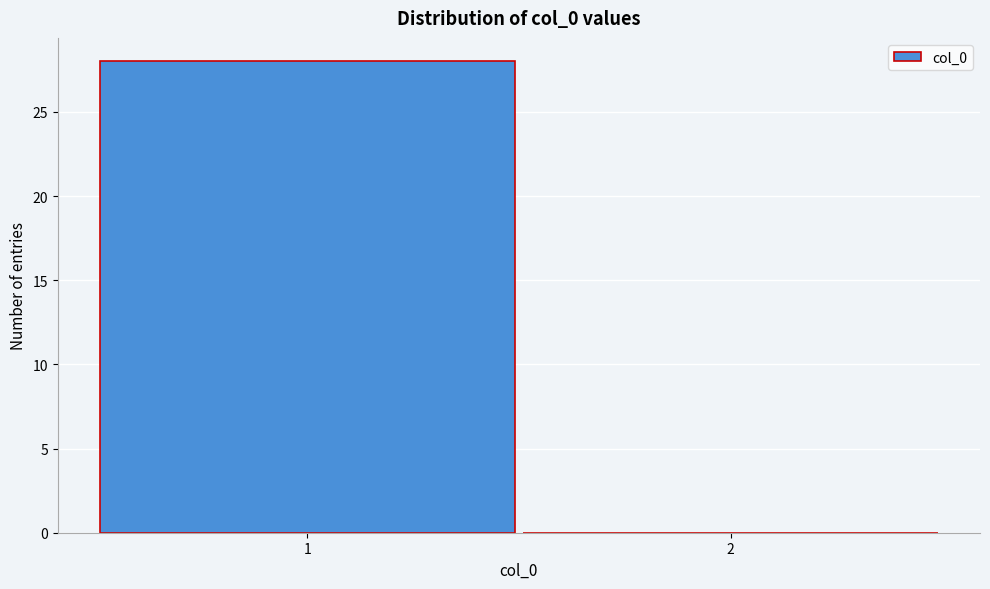

Reading left to right, transcribe all the data shown in this chart.

1=28	2=0